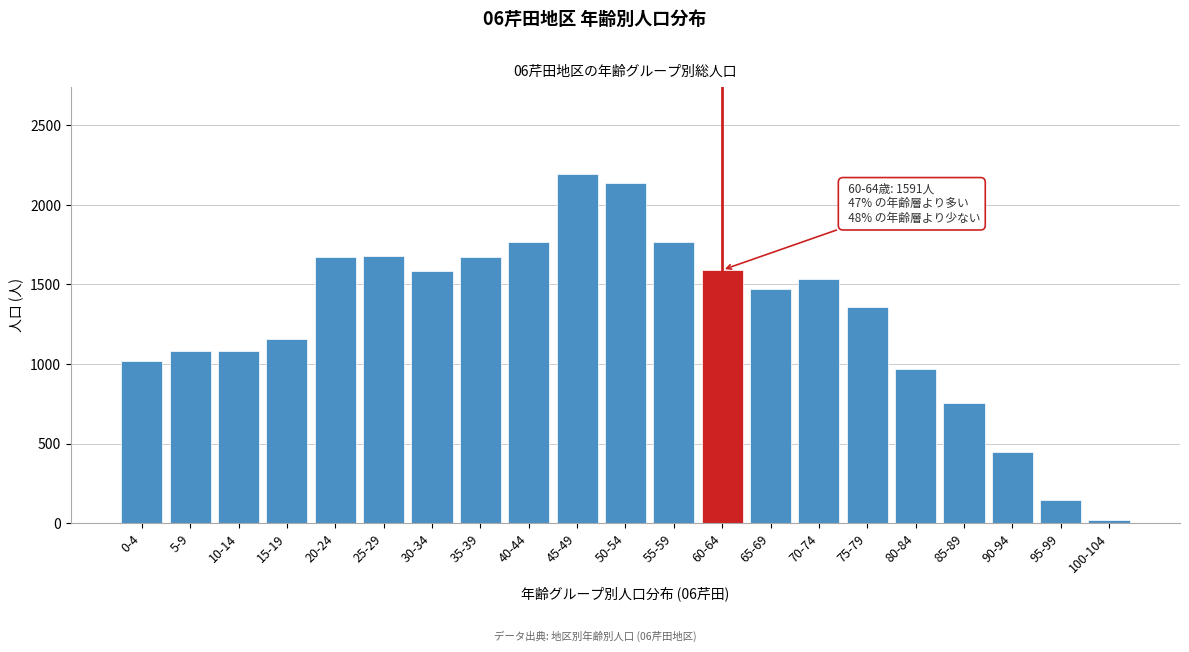

What is the ratio of the value at 40-44 to the value at 0-4?

1.7